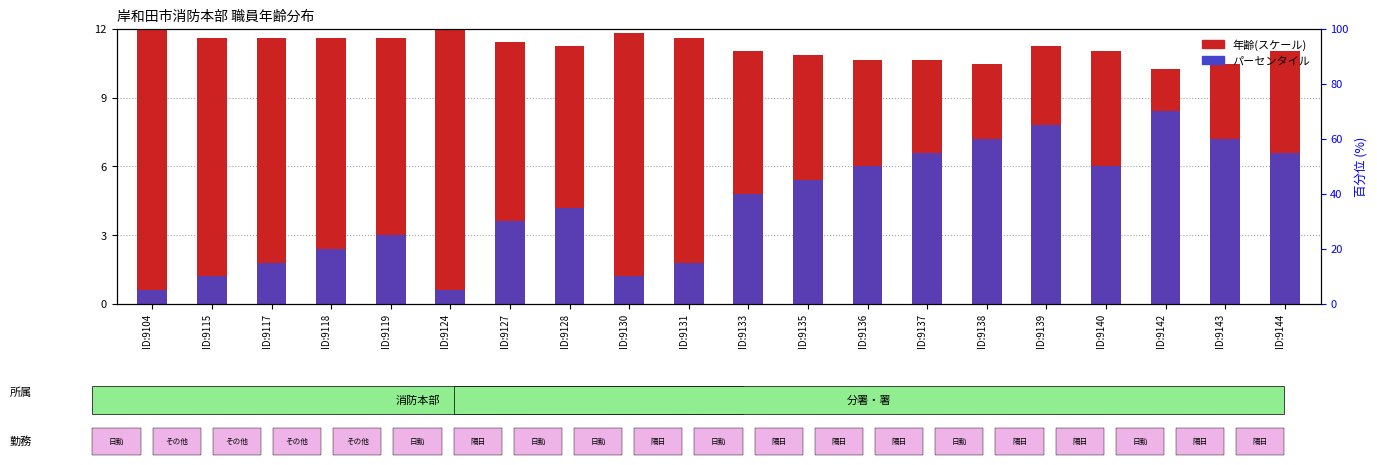

True or false: パーセンタイル has a value of 1.9 at ID:9130.

False